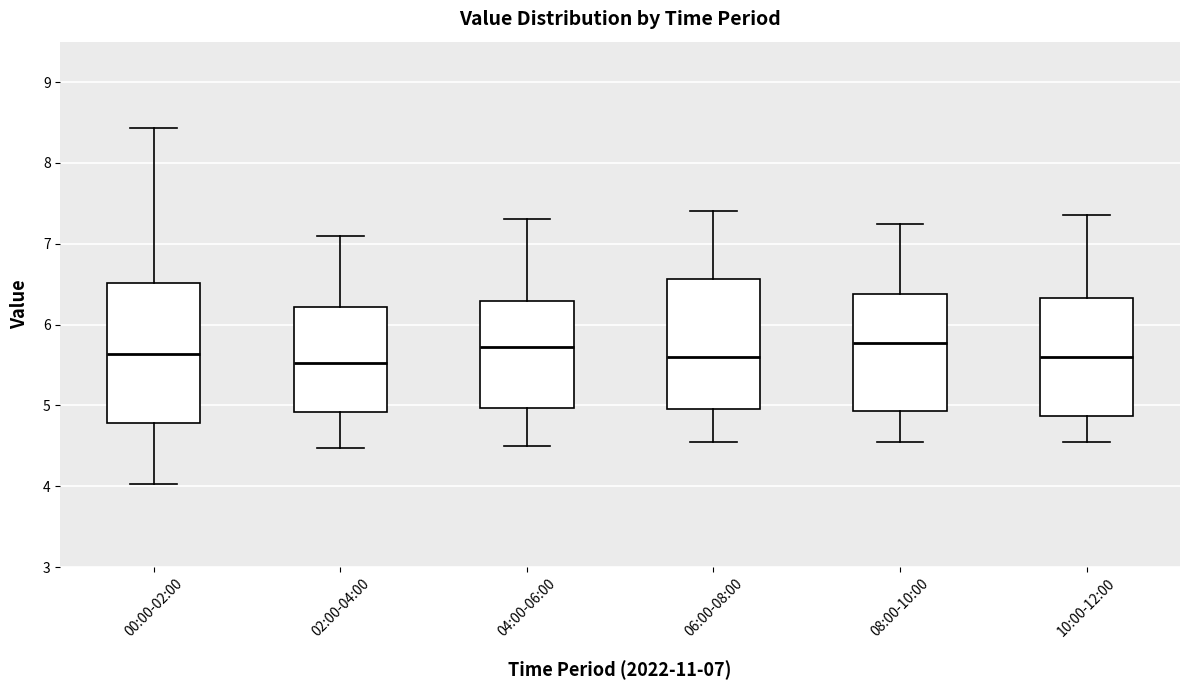

Which box is the tallest, from its lower edge to its upper edge?

00:00-02:00